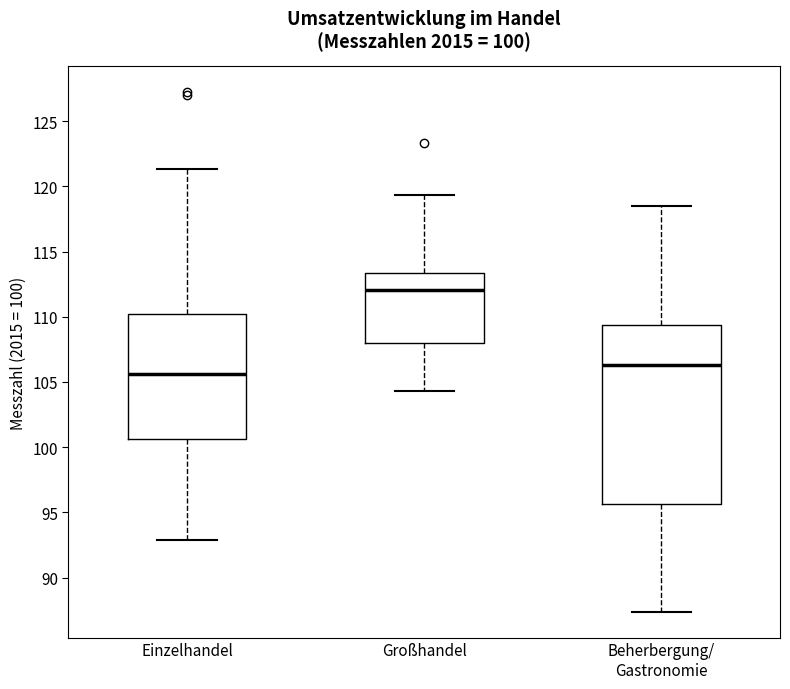

Which box has the lowest median line?

Einzelhandel